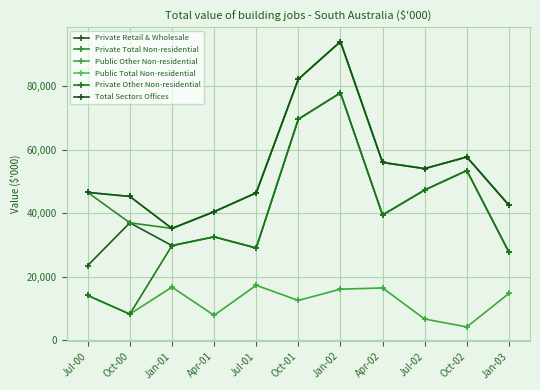

Is this an area chart (filled region under the line)?

No